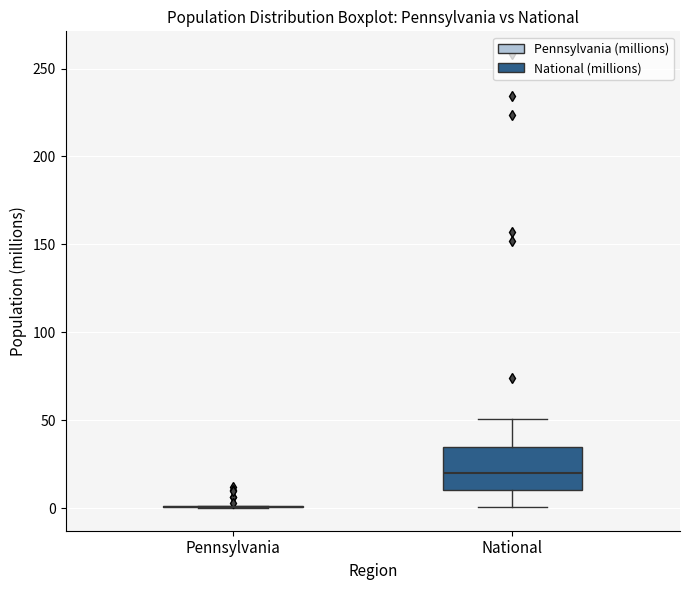

Where does the lower whisker of the box for National end on the y-axis? The values are not printed on the chart, so give them approximately, as read against the axis.

0